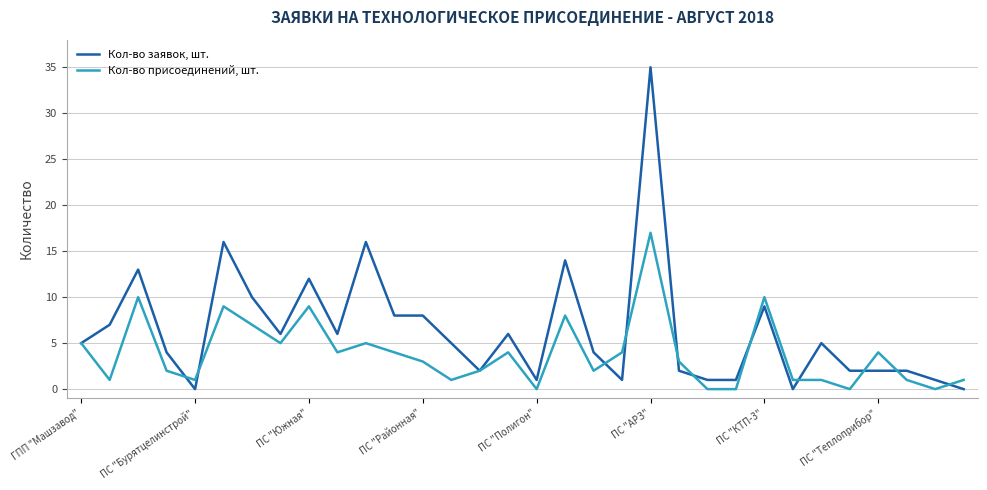

Does the chart have visible grid lines?

Yes